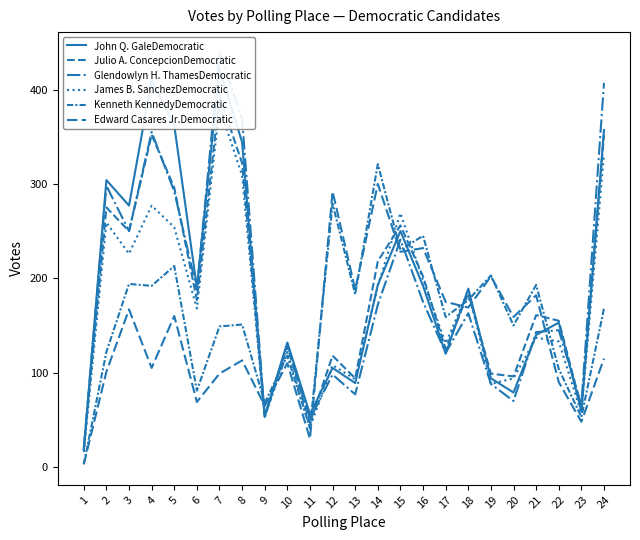

What is the value of the Edward Casares Jr.Democratic point at the 4th from the left?

105